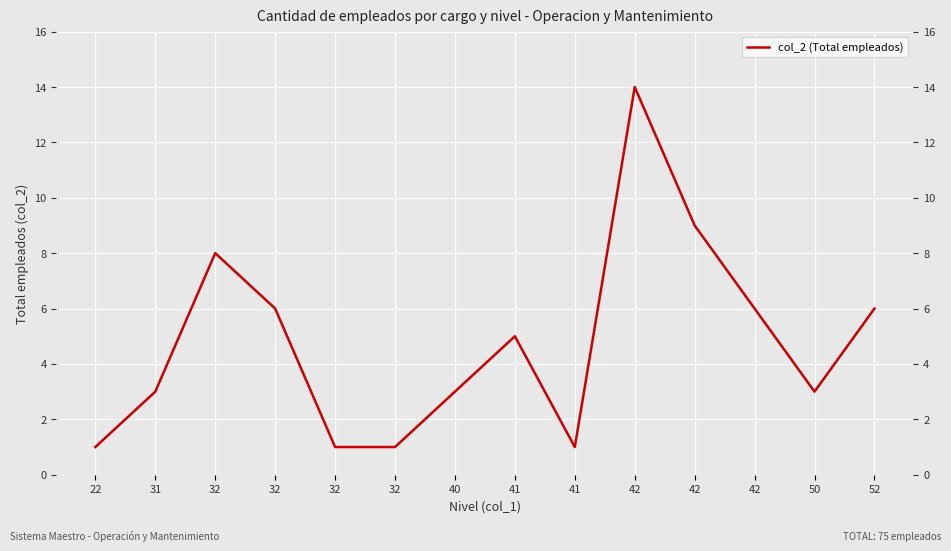

At which label is the value closest to 7?

32